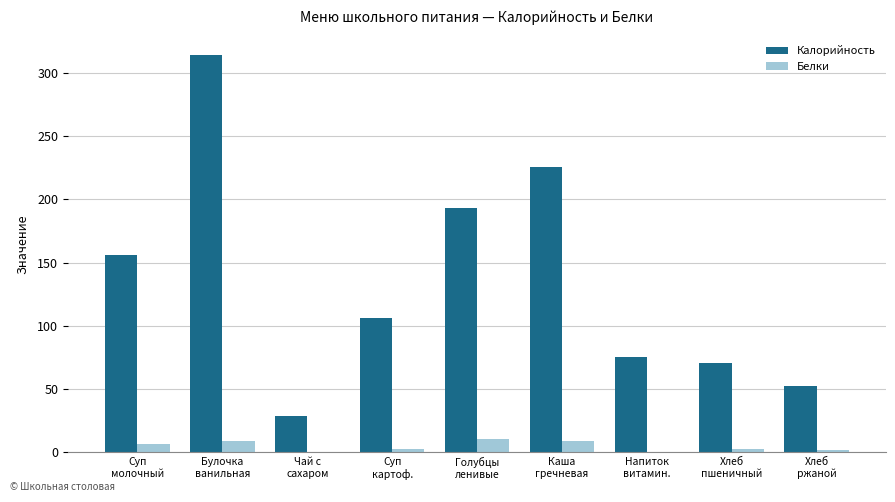

Between Суп
молочный and Каша
гречневая, which series saw the biggest shift?

Калорийность